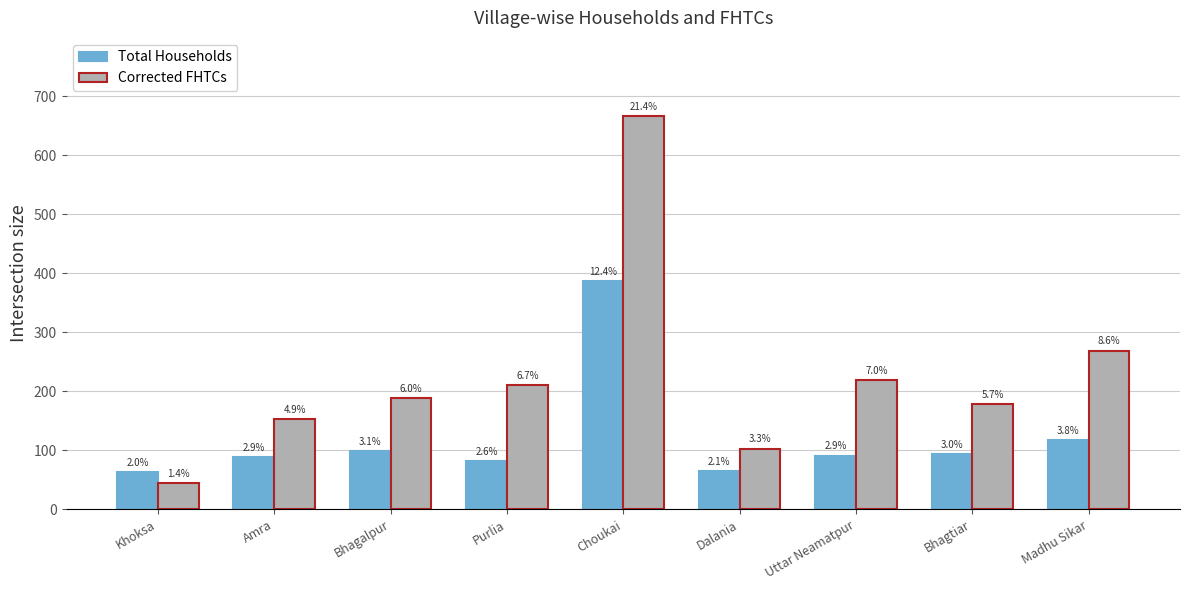

Reading right to left, extract all data points from this chart.

Total Households: Madhu Sikar=117	Bhagtiar=93	Uttar Neamatpur=91	Dalania=65	Choukai=387	Purlia=81	Bhagalpur=98	Amra=89	Khoksa=63
Corrected FHTCs: Madhu Sikar=269	Bhagtiar=178	Uttar Neamatpur=219	Dalania=103	Choukai=666	Purlia=210	Bhagalpur=188	Amra=153	Khoksa=44